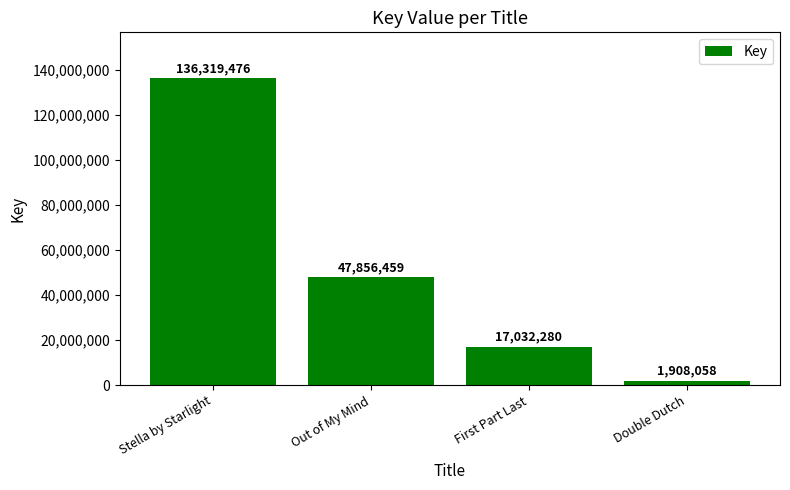

What is the minimum value shown in the chart?

1908058